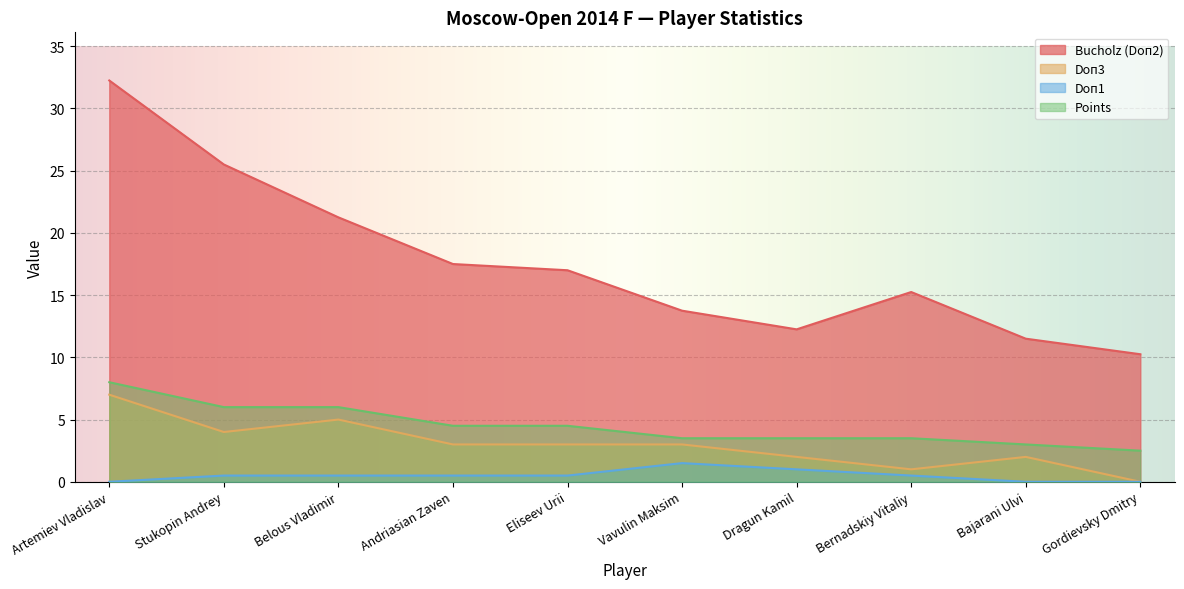

How many data points does each series have?

10